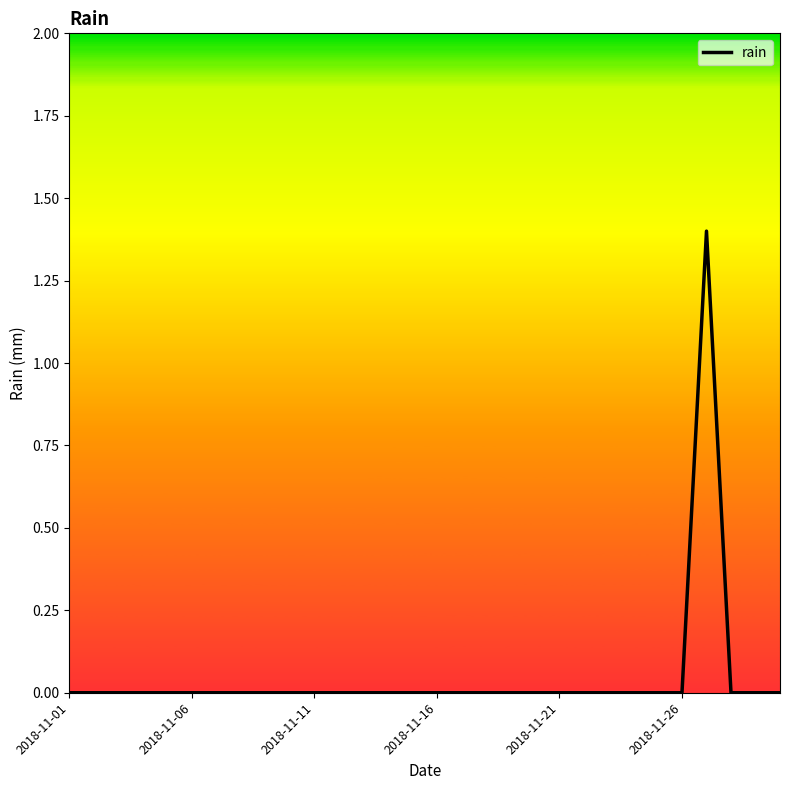

Is this an area chart (filled region under the line)?

No